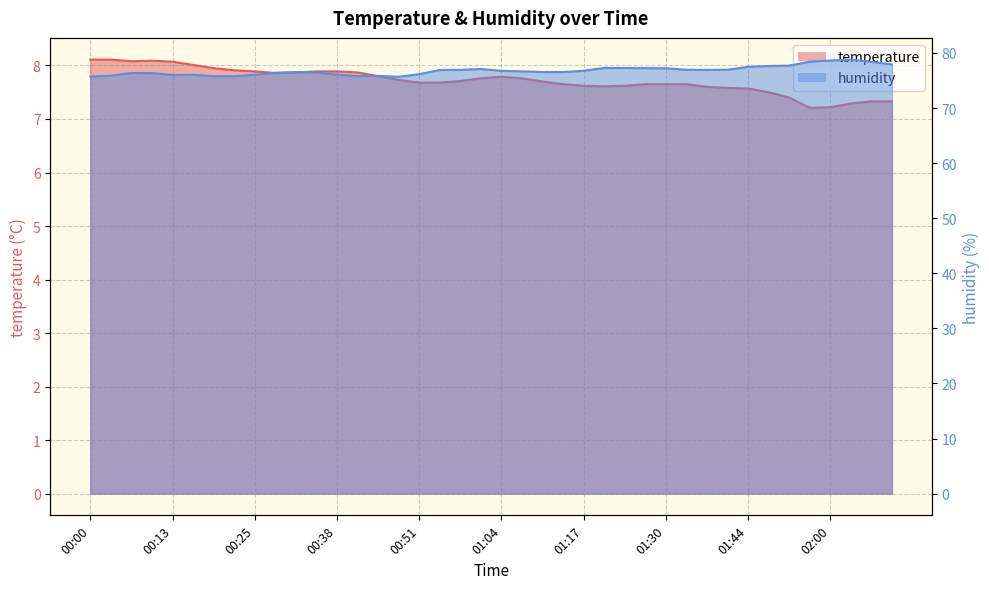

True or false: temperature and humidity intersect in this chart.

False